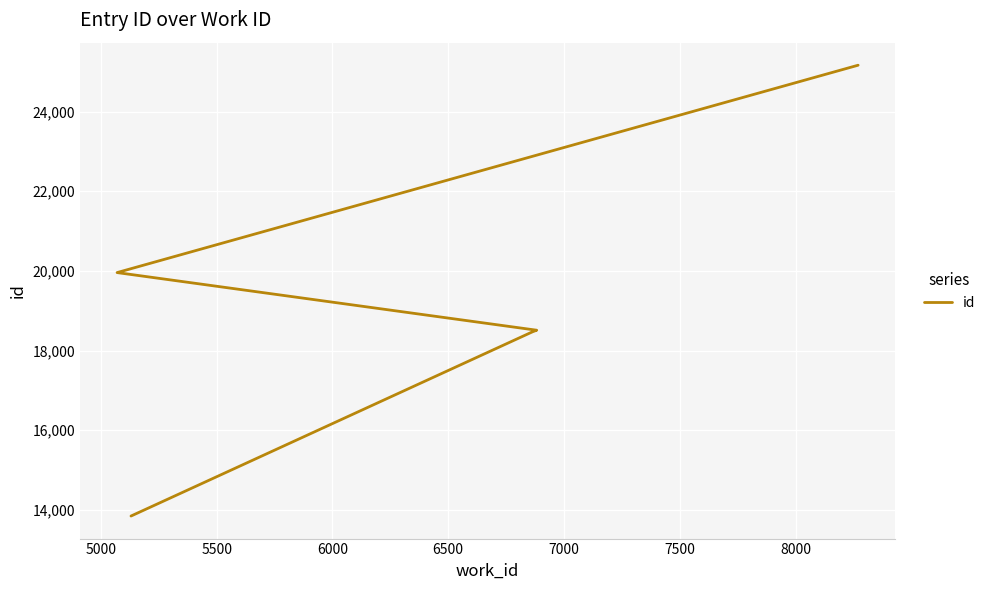

Is this an area chart (filled region under the line)?

No